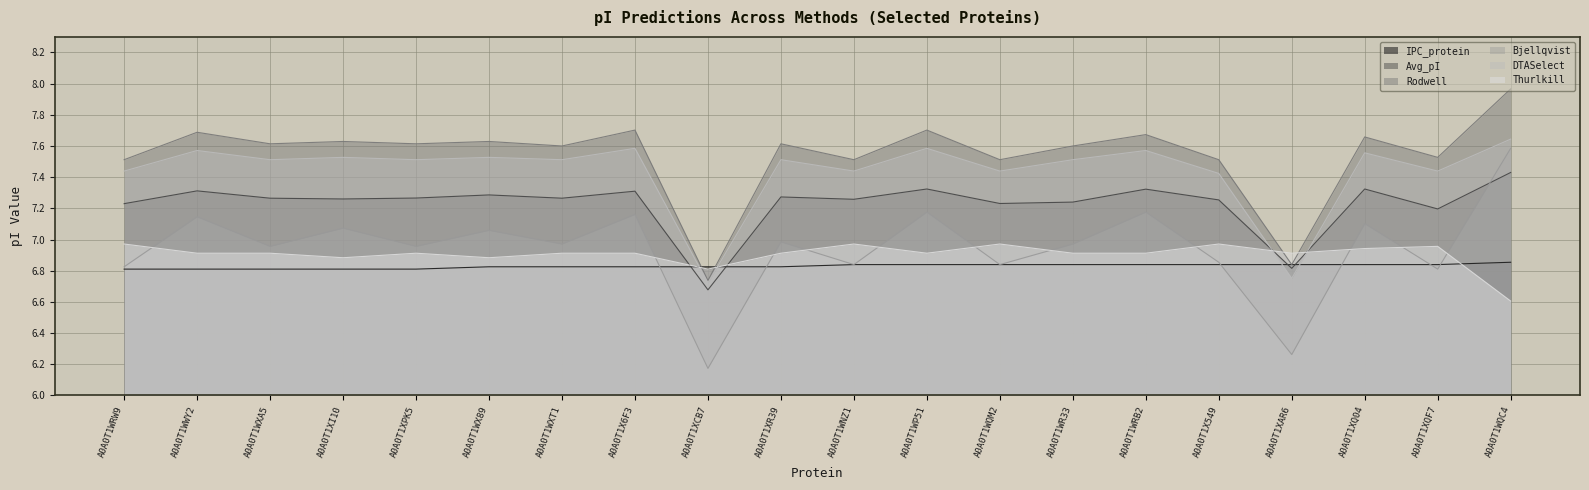

At which category is the sum across all series the highest?

A0A0T1WQC4